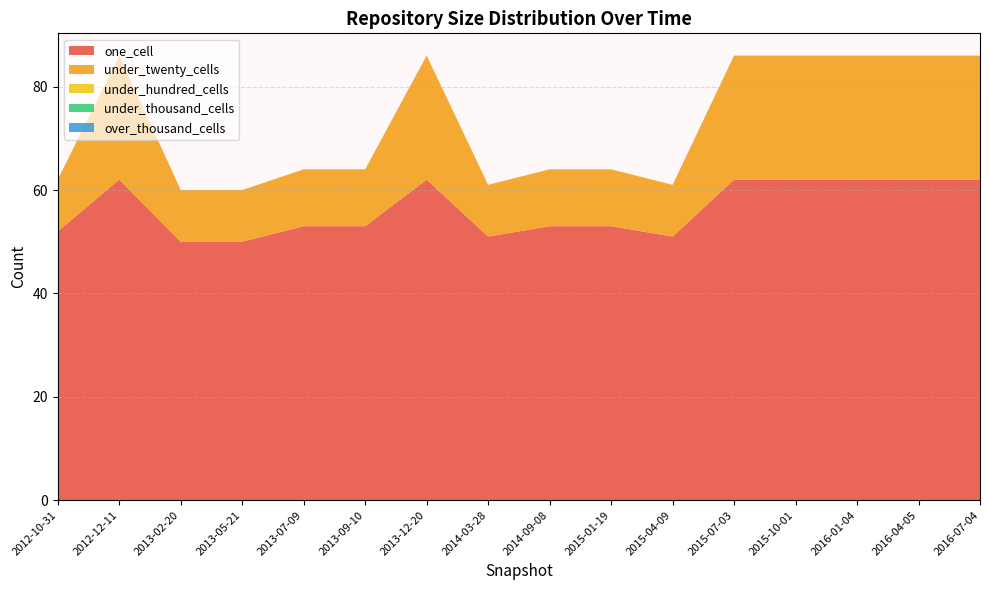

Reading left to right, transcribe all the data shown in this chart.

one_cell: 52	62	50	50	53	53	62	51	53	53	51	62	62	62	62	62
under_twenty_cells: 10	24	10	10	11	11	24	10	11	11	10	24	24	24	24	24
under_hundred_cells: 0	0	0	0	0	0	0	0	0	0	0	0	0	0	0	0
under_thousand_cells: 0	0	0	0	0	0	0	0	0	0	0	0	0	0	0	0
over_thousand_cells: 0	0	0	0	0	0	0	0	0	0	0	0	0	0	0	0